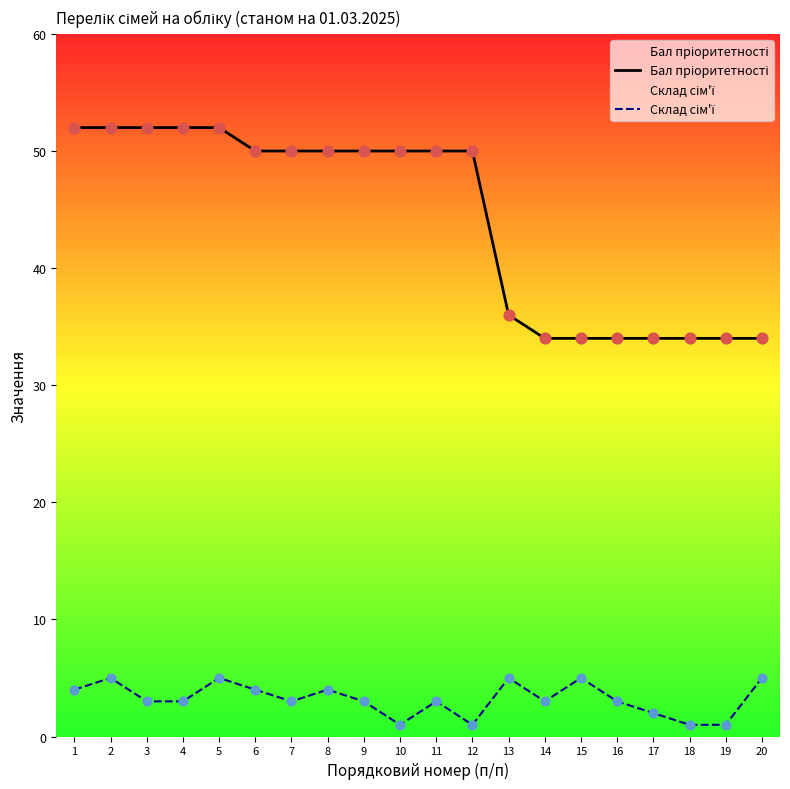

What are all the series names shown in the legend?

Бал пріоритетності, Склад сім'ї